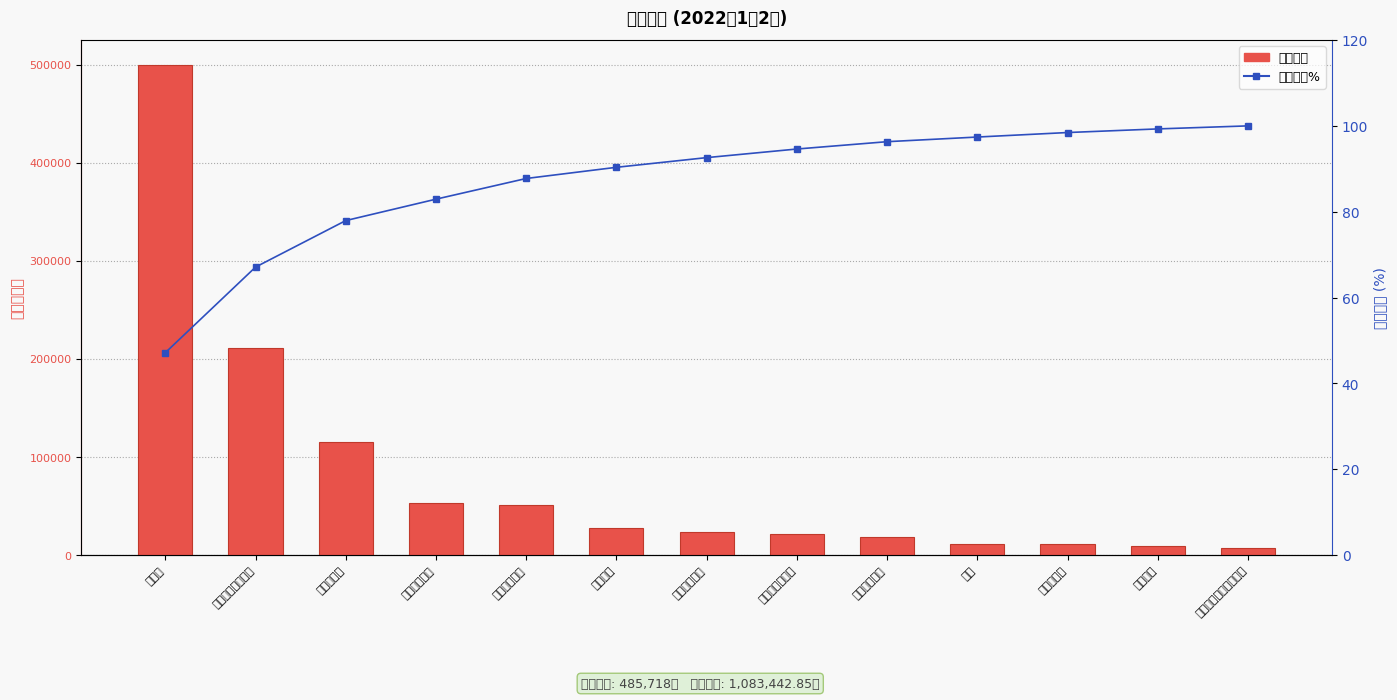

What is the difference between the highest and lowest values at 未分地新生儿补贴?

211452.9